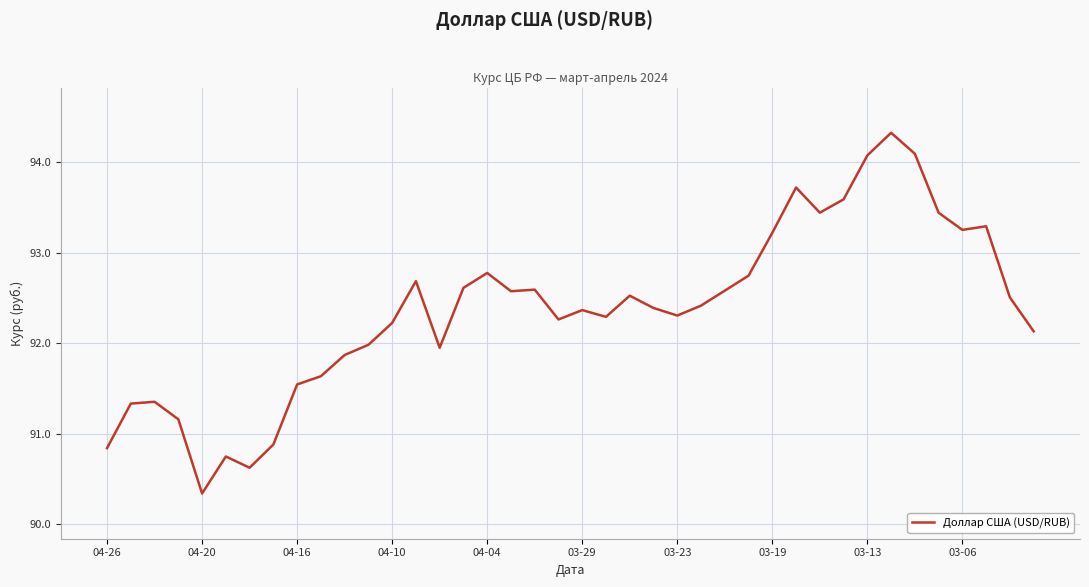

Is this an area chart (filled region under the line)?

No